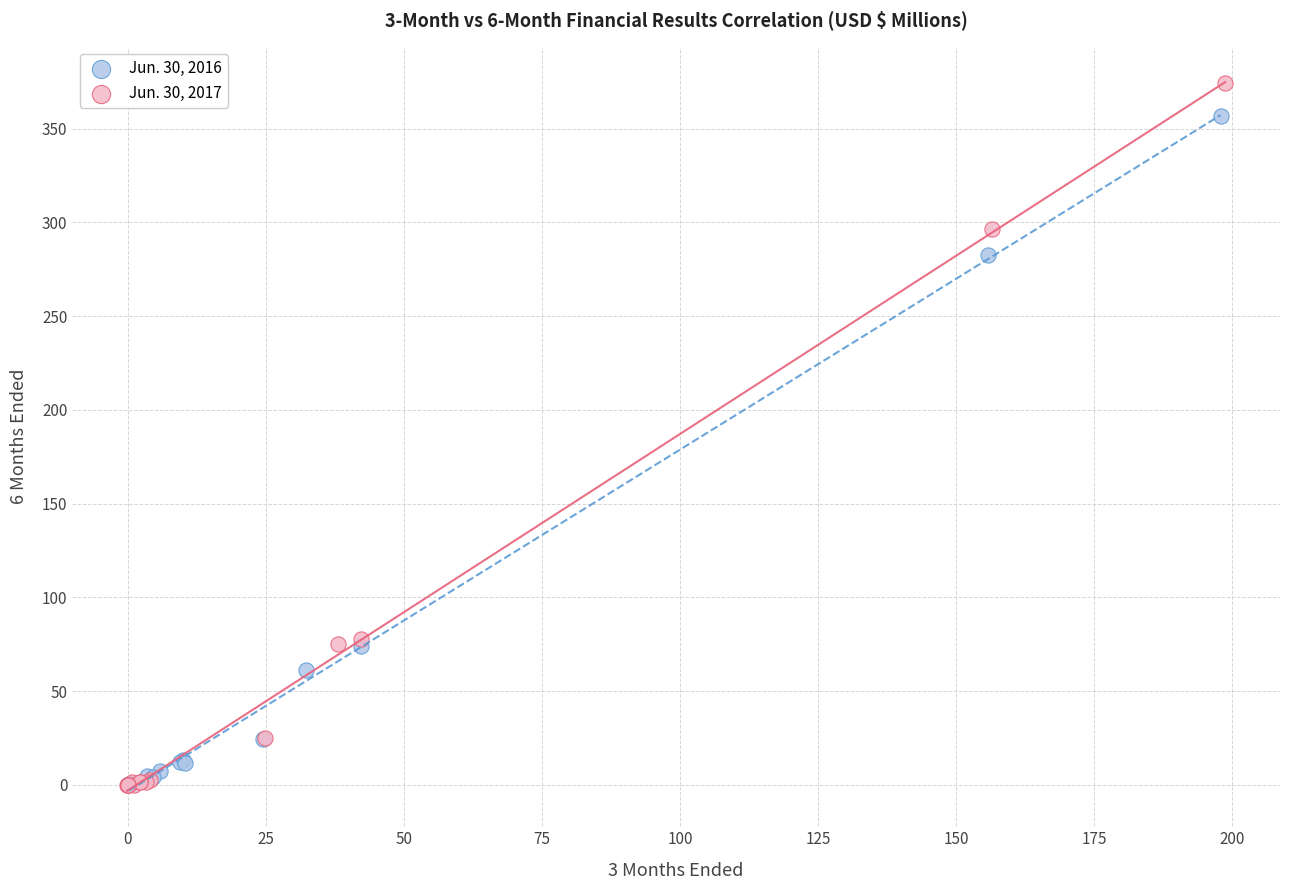

What are all the series names shown in the legend?

Jun. 30, 2016, Jun. 30, 2017